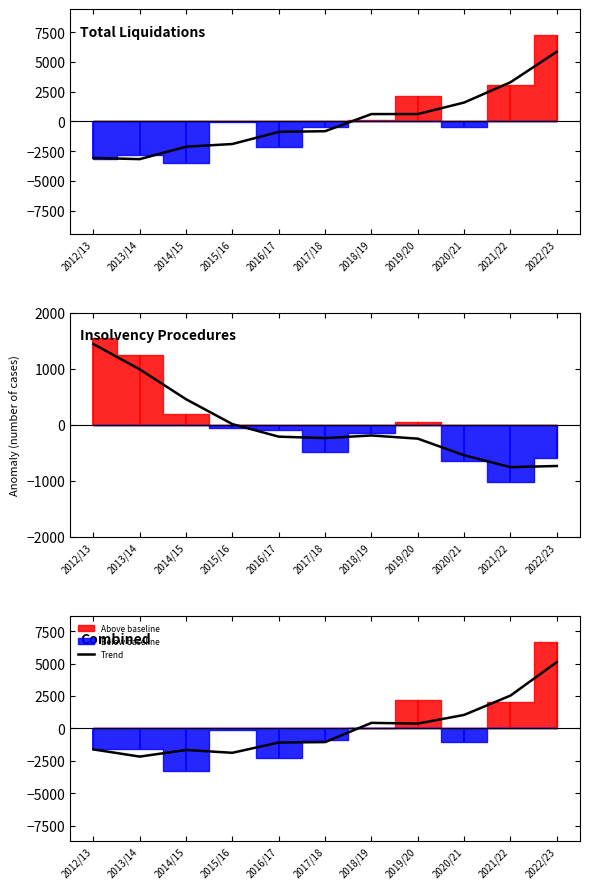

Reading left to right, list all the values displayed in this chart.

2012/13=-1619.8	2013/14=-2174.2	2014/15=-1665.8	2015/16=-1881.2	2016/17=-1089.5	2017/18=-1056.8	2018/19=427.5	2019/20=371.2	2020/21=1041.5	2021/22=2531.5	2022/23=5115.5